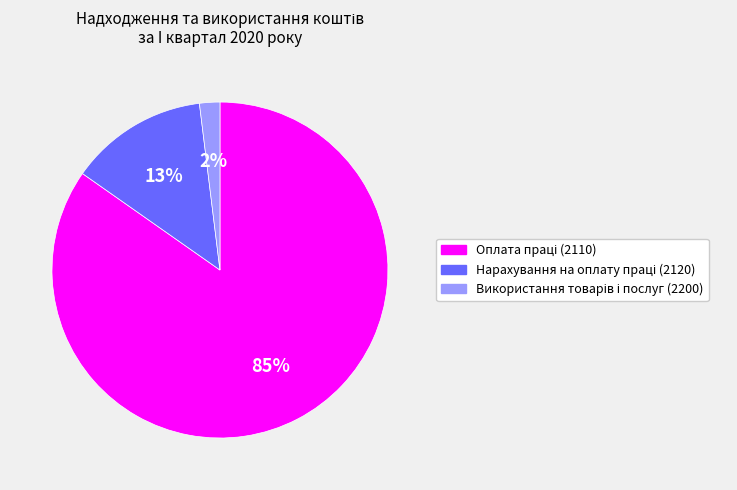

Is there any slice that represents more than half of the pie?

Yes